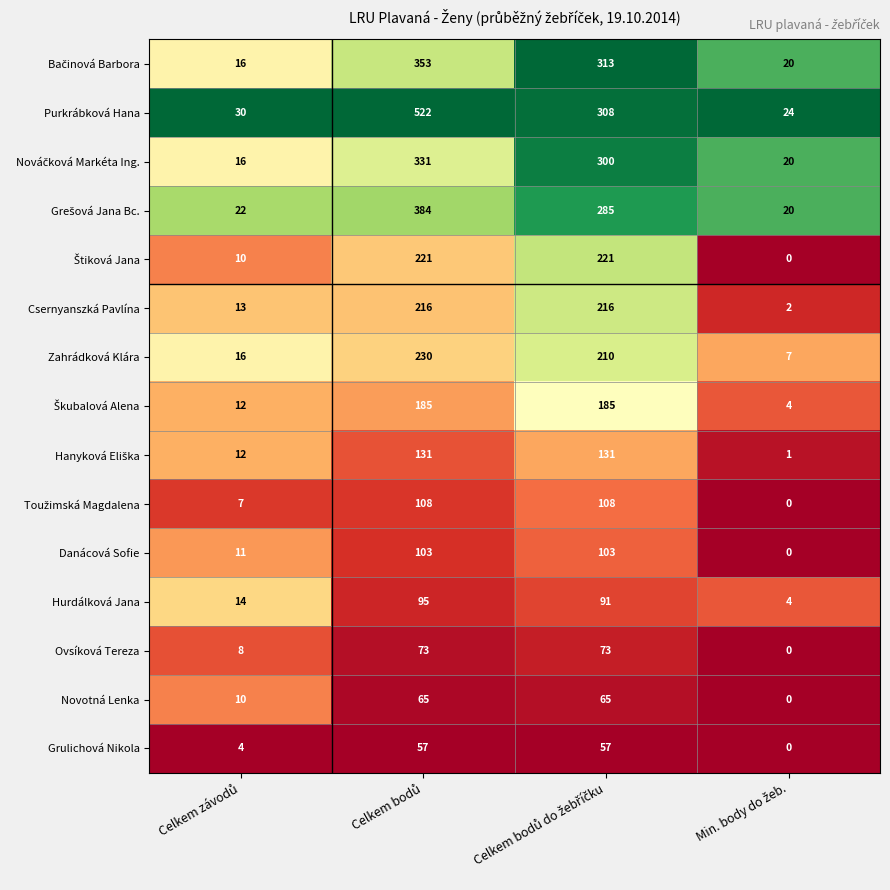

Which series has the widest spread of values?

Purkrábková Hana